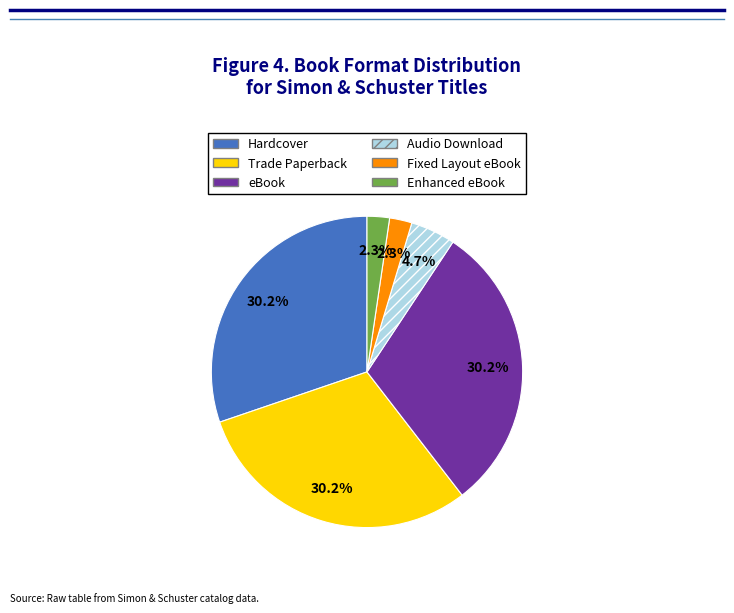

Which has a higher value, Trade Paperback or Audio Download?

Trade Paperback